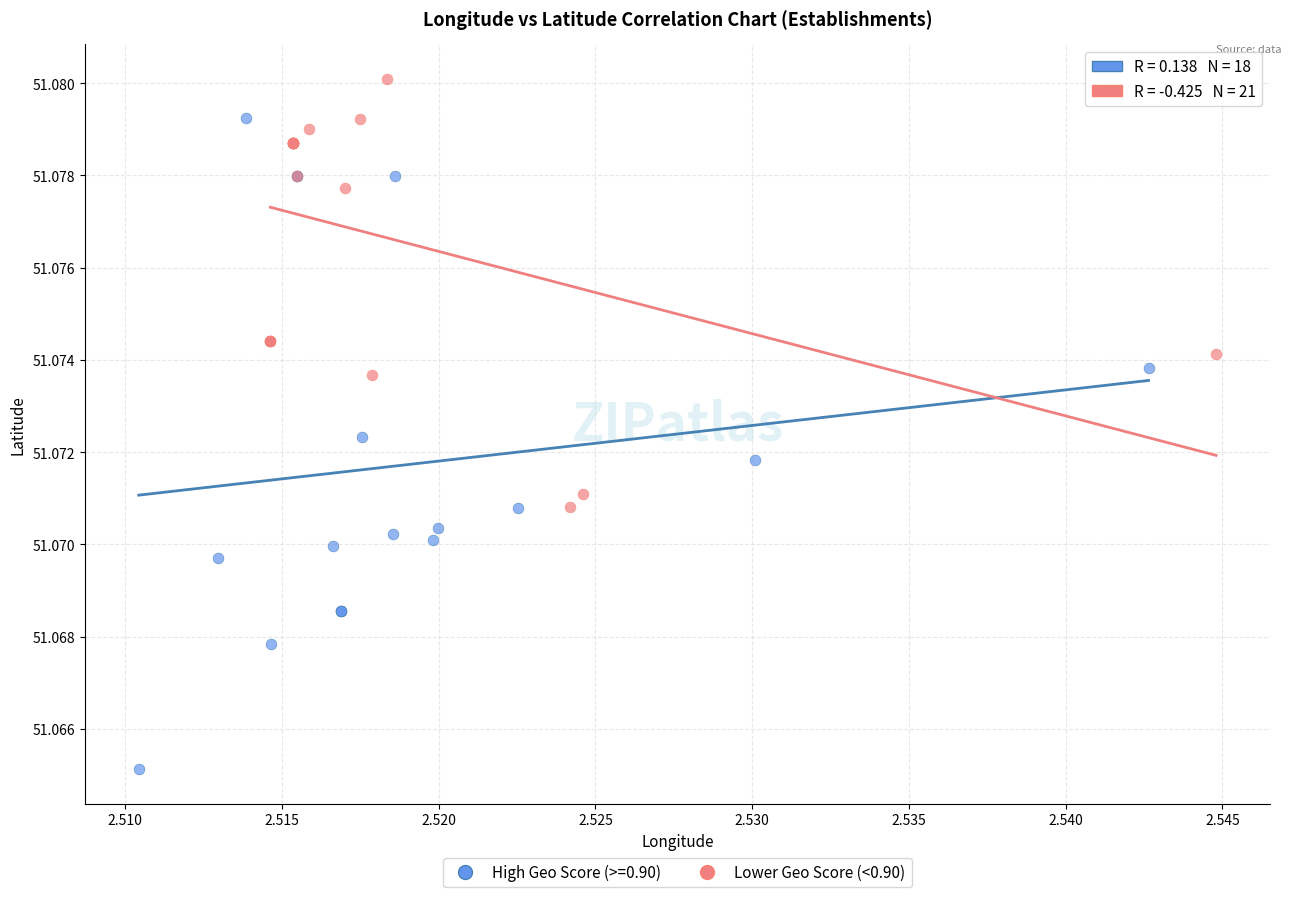

Which series reaches the minimum Y coordinate?

High Geo Score (>=0.90)